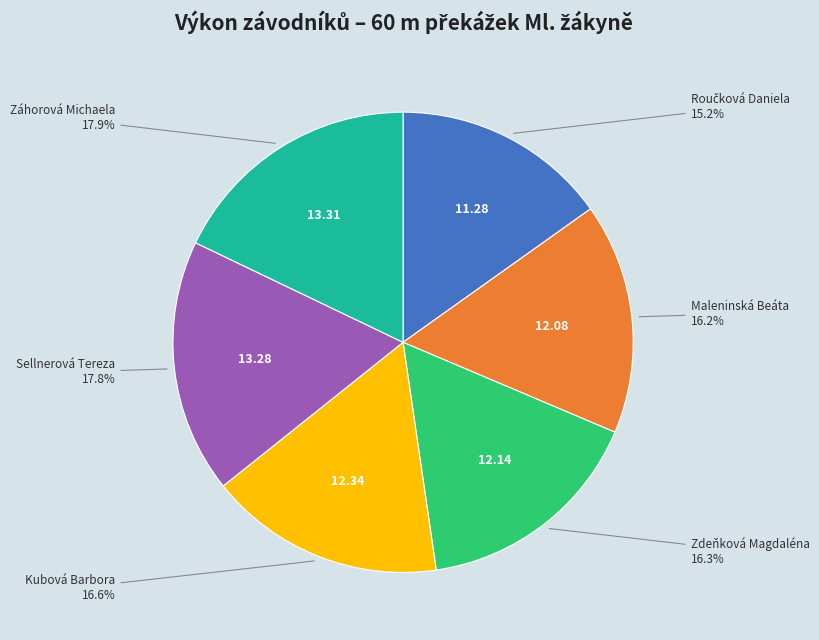

Is there any slice that represents more than half of the pie?

No